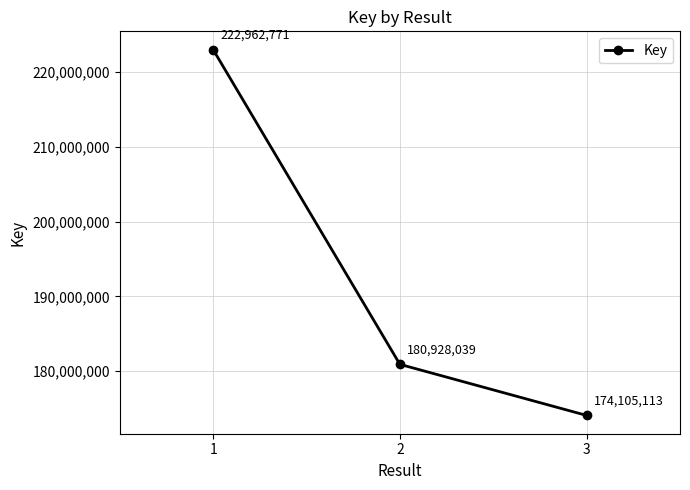

What is the average value?

192665308